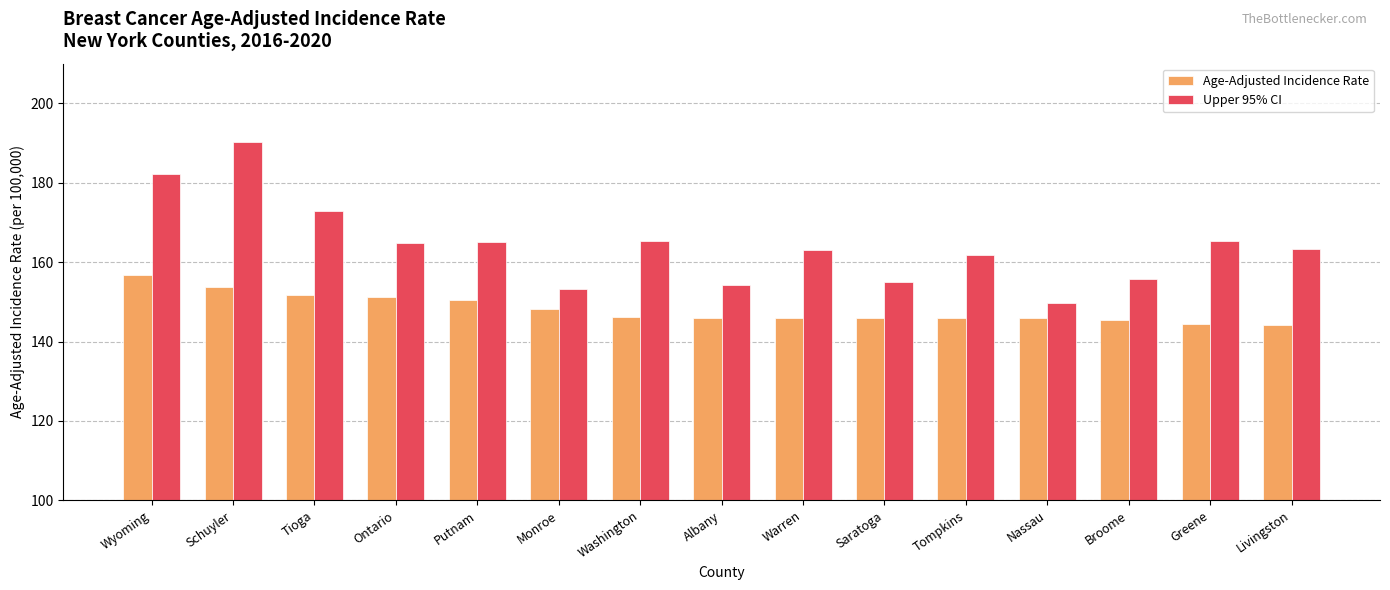

List the series in order of their overall mean, highest first.

Upper 95% CI, Age-Adjusted Incidence Rate